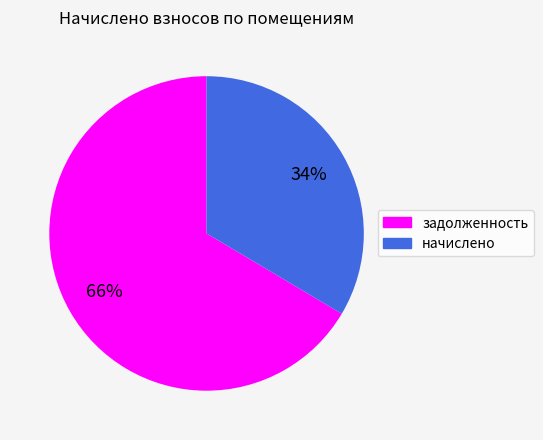

To the nearest percent, what is the average slice percentage?

50%